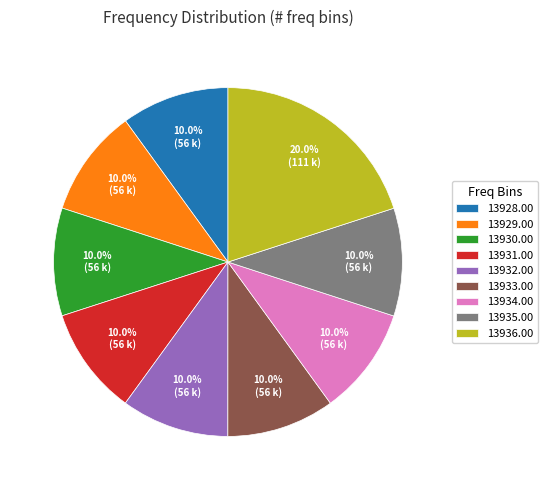

Do 13932.00 and 13928.00 together represent more than half of the pie?

No